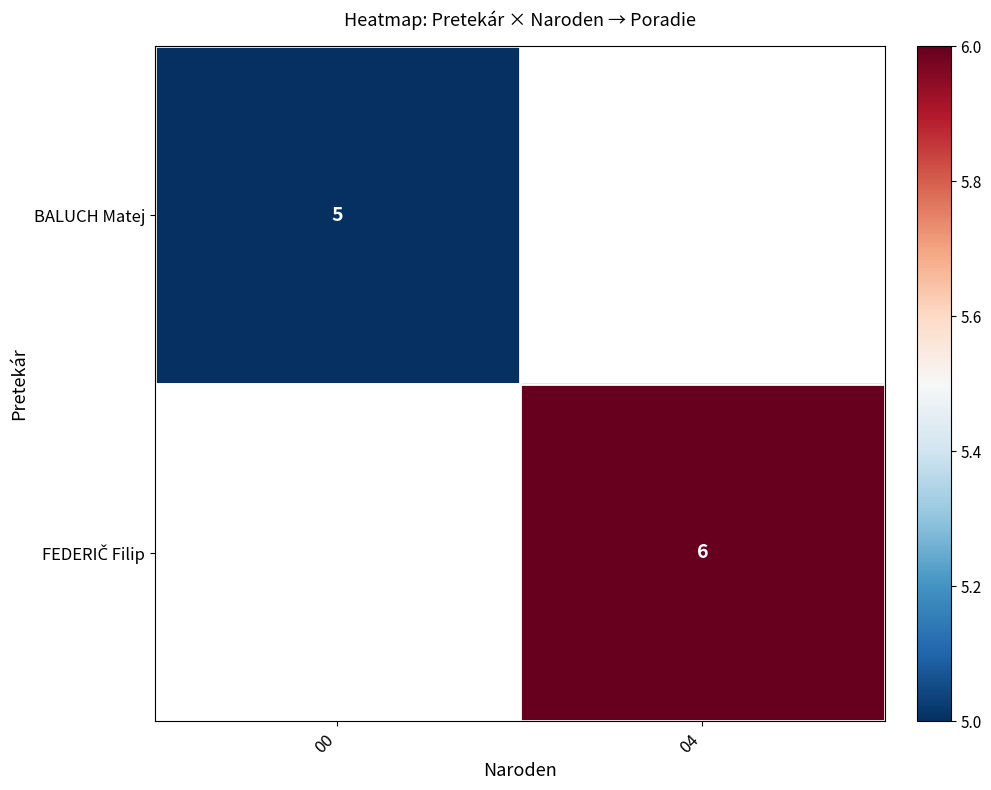

True or false: BALUCH Matej has a value of 2 at 00.

False